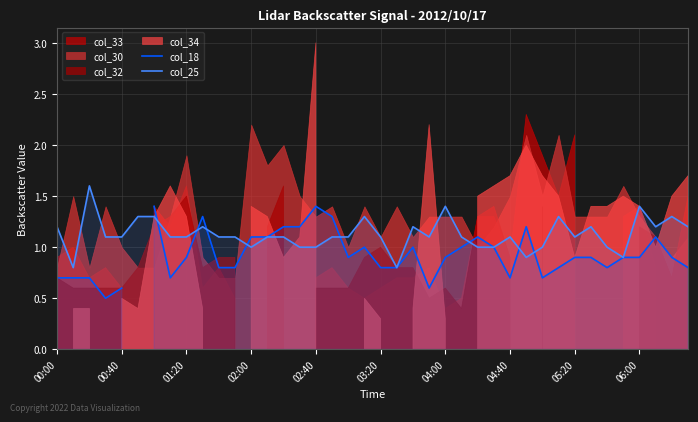

True or false: col_25 and col_18 intersect in this chart.

True